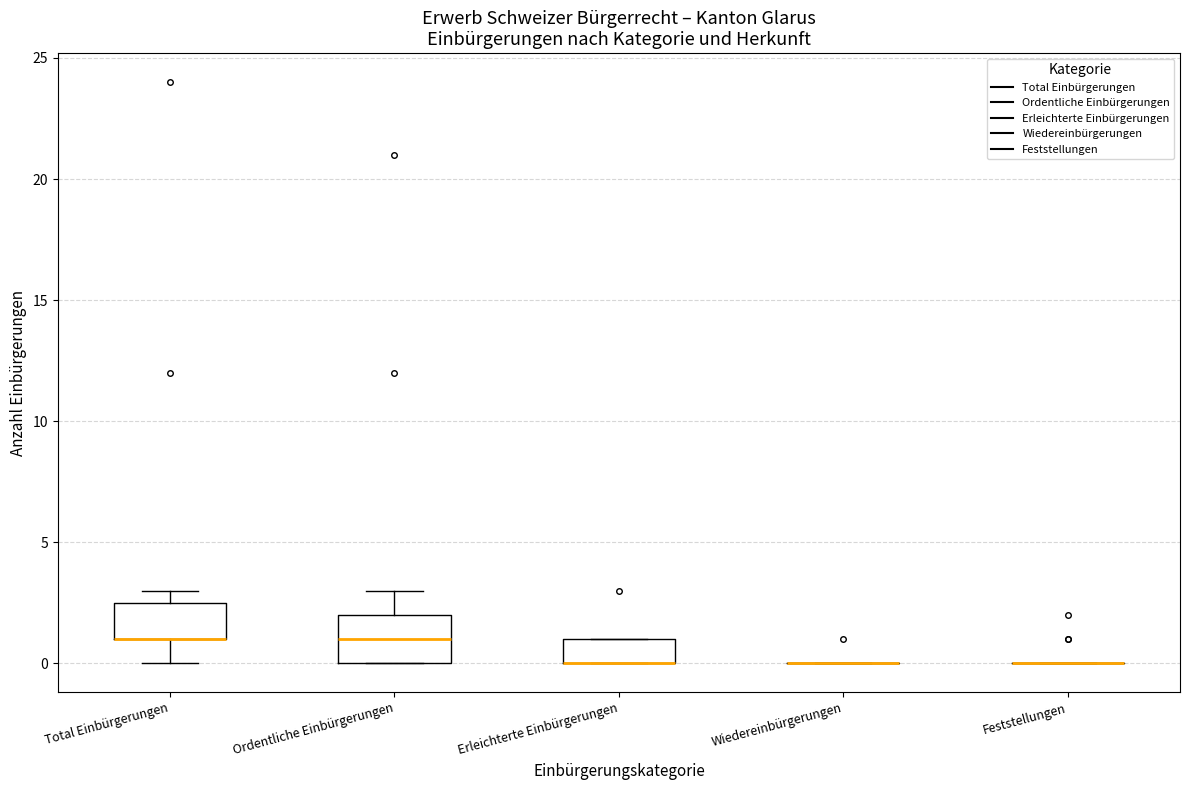

Where is the lower edge of the box for Erleichterte Einbürgerungen on the y-axis? The values are not printed on the chart, so give them approximately, as read against the axis.

0.0